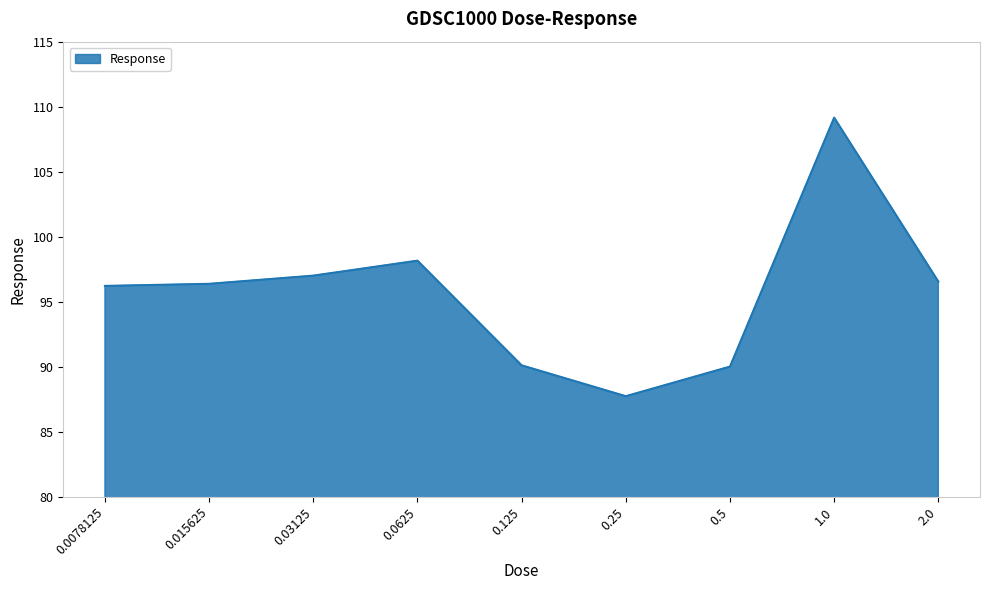

What is the minimum value shown in the chart?

87.7